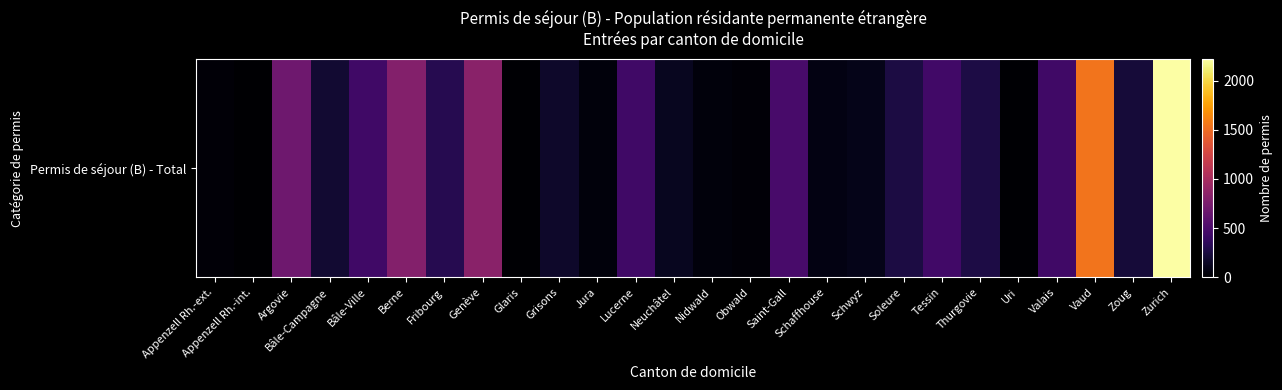

What is the difference between the maximum and minimum values?

2214